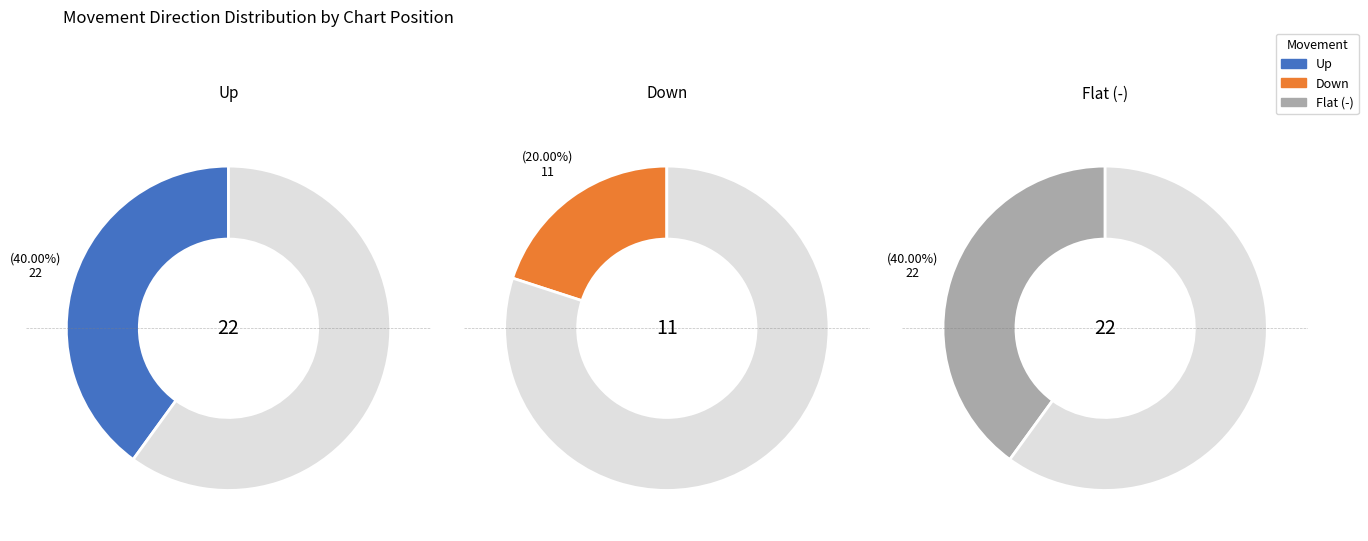

Which slice is the smallest?

down